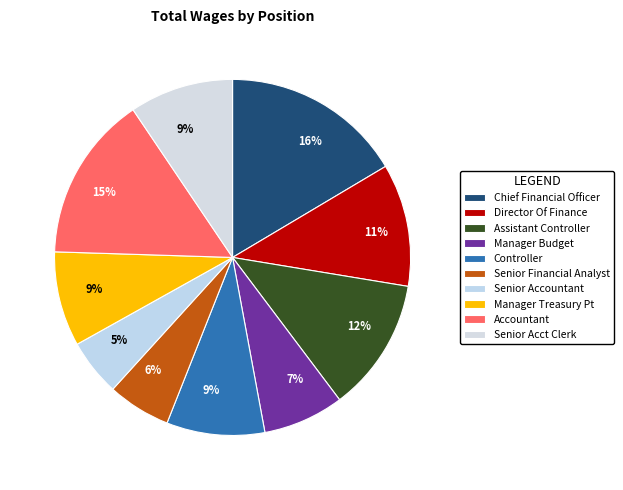

What is the change in value from Chief Financial Officer to Senior Accountant?

-160729